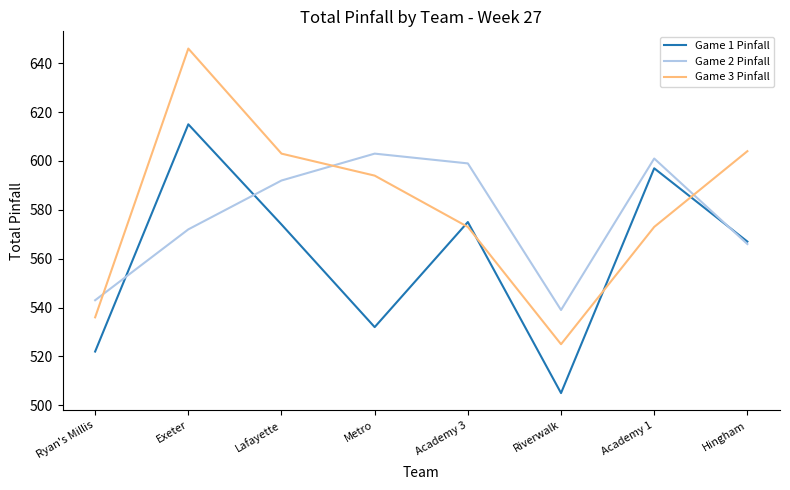

What are all the series names shown in the legend?

Game 1 Pinfall, Game 2 Pinfall, Game 3 Pinfall